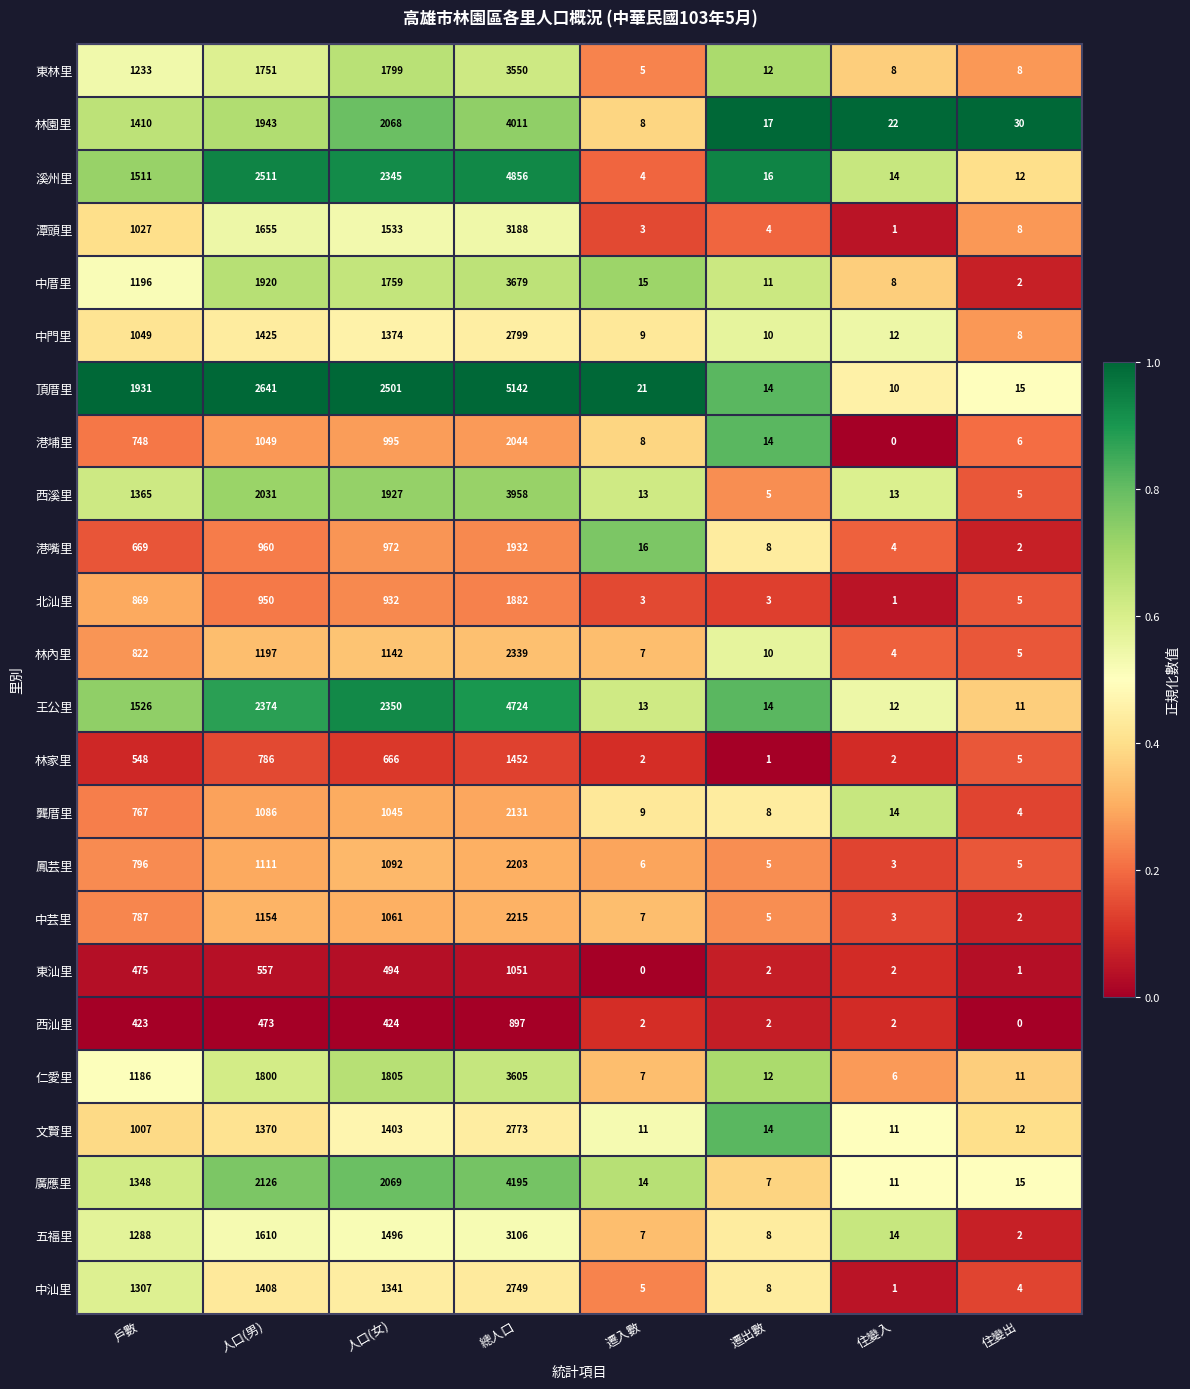

Which series has the largest total across all categories?

頂厝里